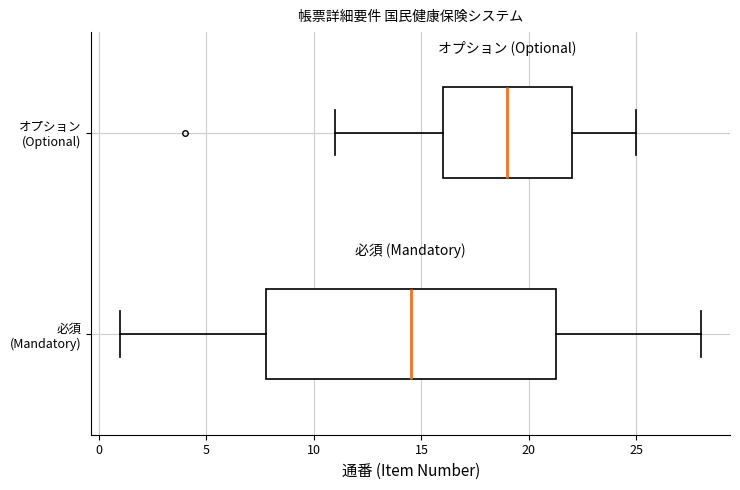

Where is the right edge of the box for オプション (Optional) on the x-axis? The values are not printed on the chart, so give them approximately, as read against the axis.

22.0